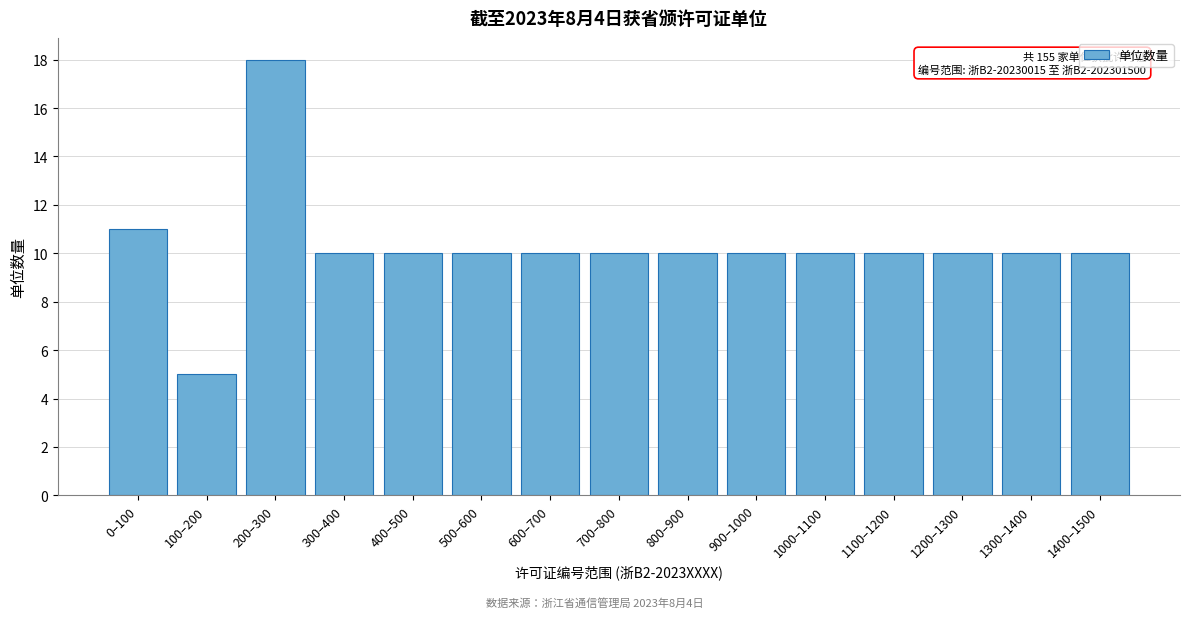

Reading left to right, what are all the values shown in this chart?

11	5	18	10	10	10	10	10	10	10	10	10	10	10	10